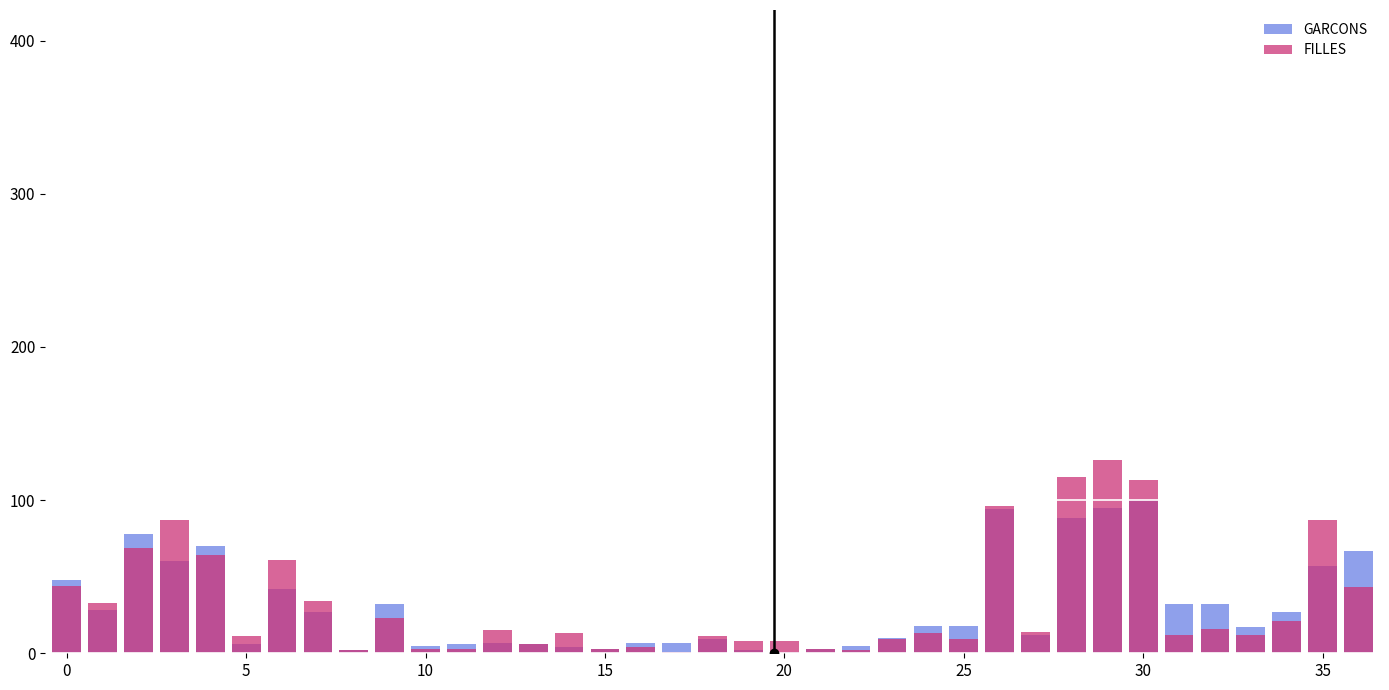

What are all the series names shown in the legend?

GARCONS, FILLES